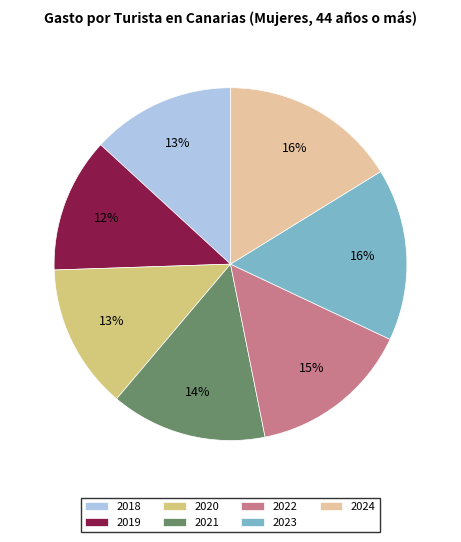

To the nearest percent, what percentage of the pie is 2023?

16%